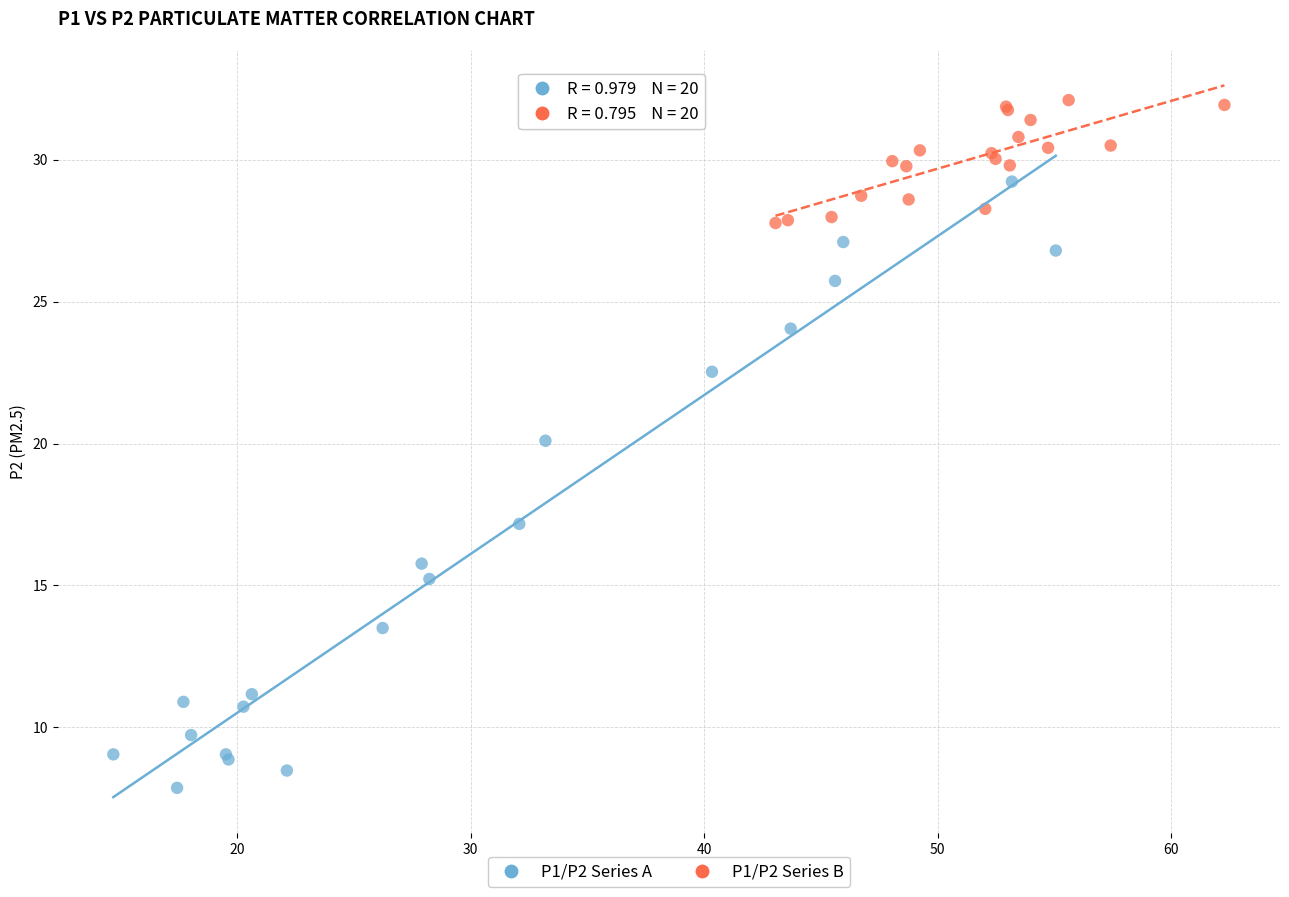

Which series contains the highest Y value?

P1/P2 Series B